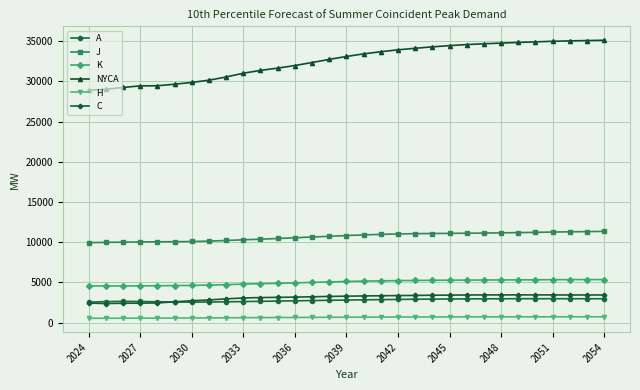

True or false: NYCA and C cross at least once.

False